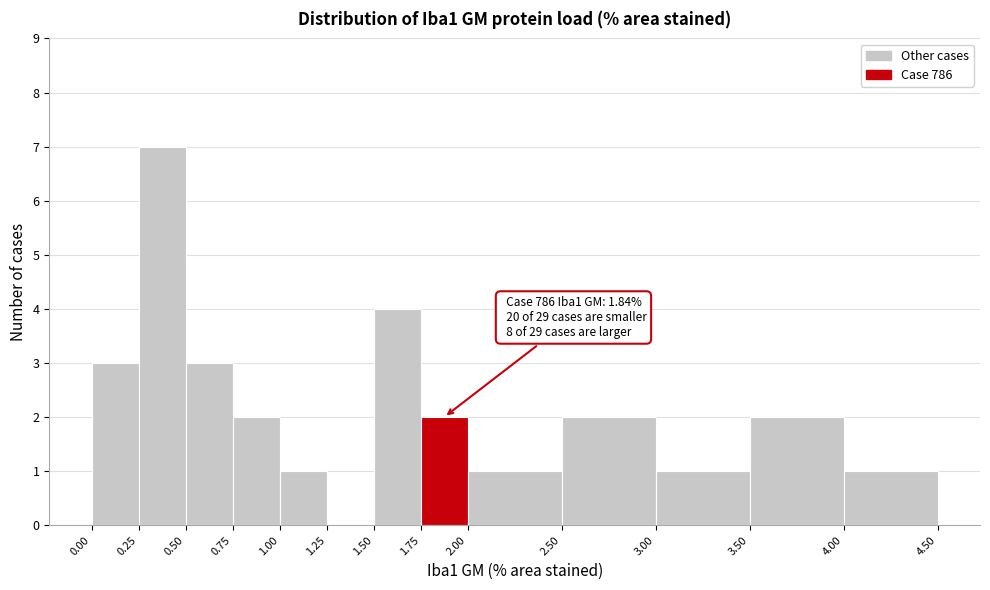

Which range on the x-axis has the tallest bar?

0.25 to 0.50